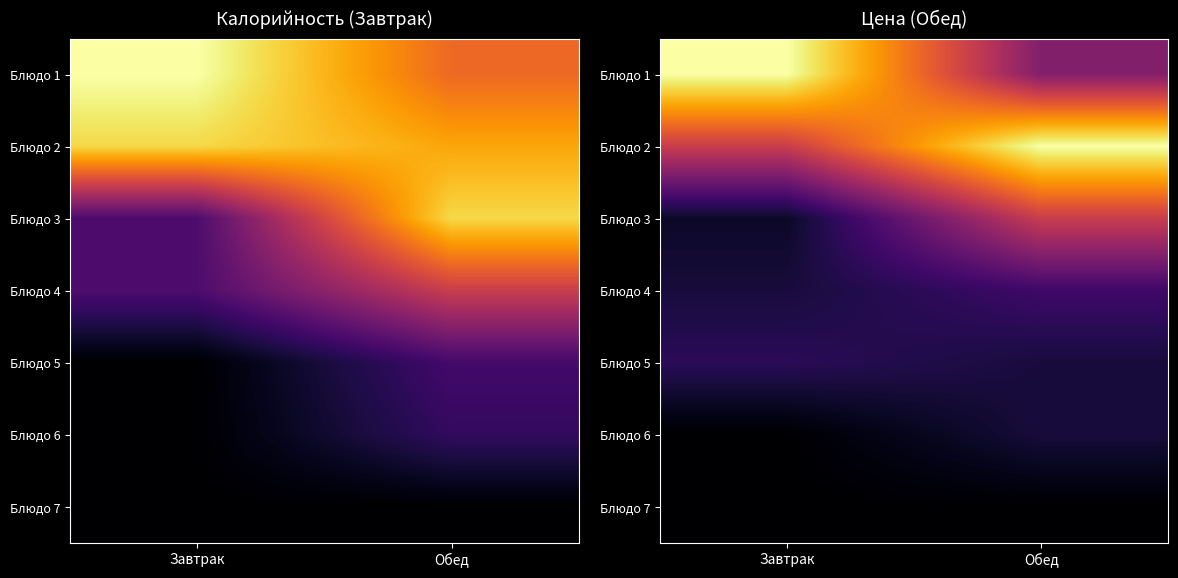

What is the maximum value shown in the chart?

47.3